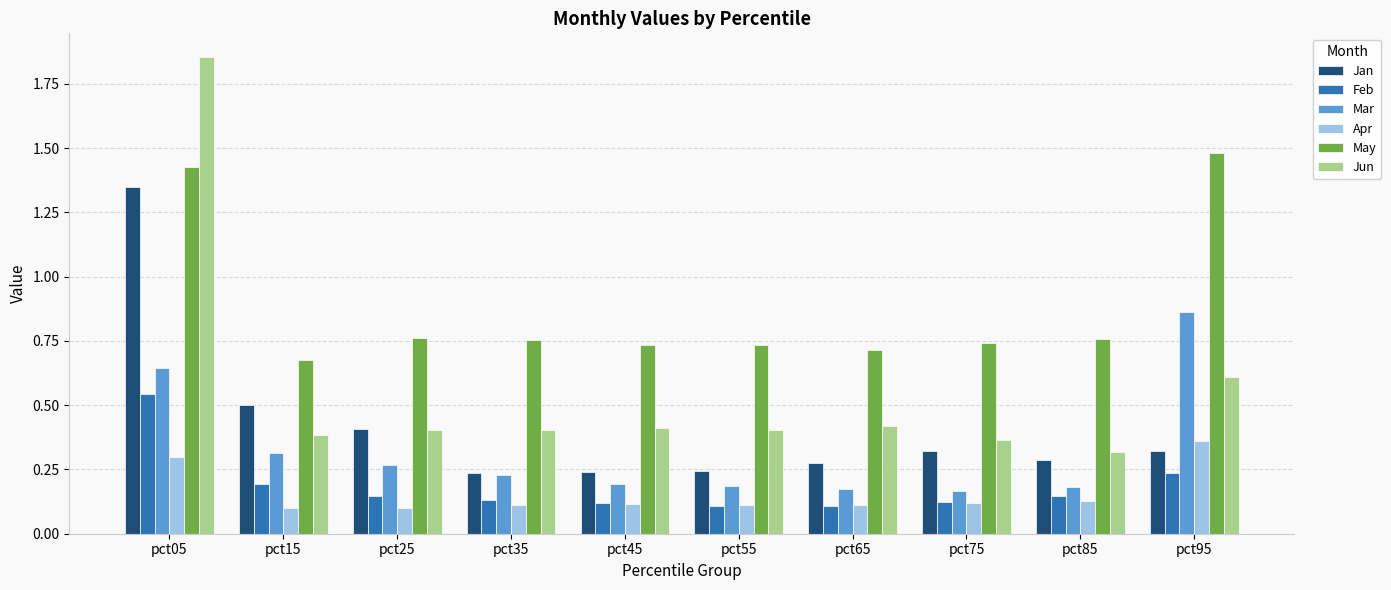

How many May values are between 0 and 1?

8